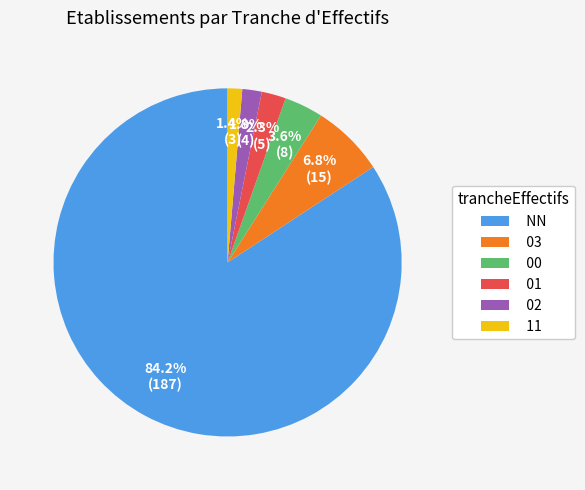

How many slices are in this pie chart?

6